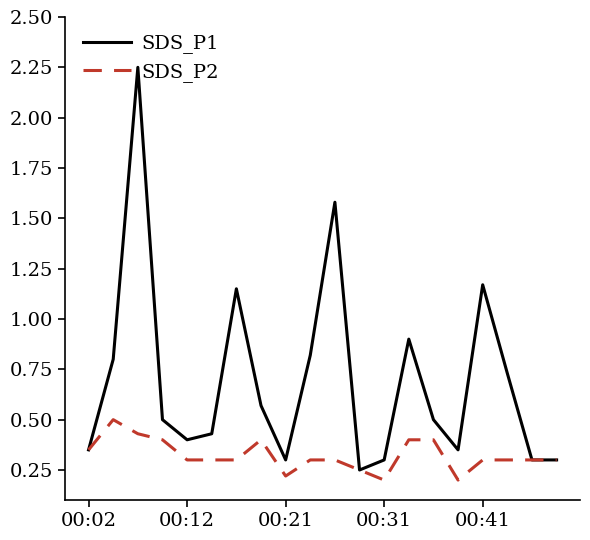

List the series in order of their overall mean, lowest first.

SDS_P2, SDS_P1